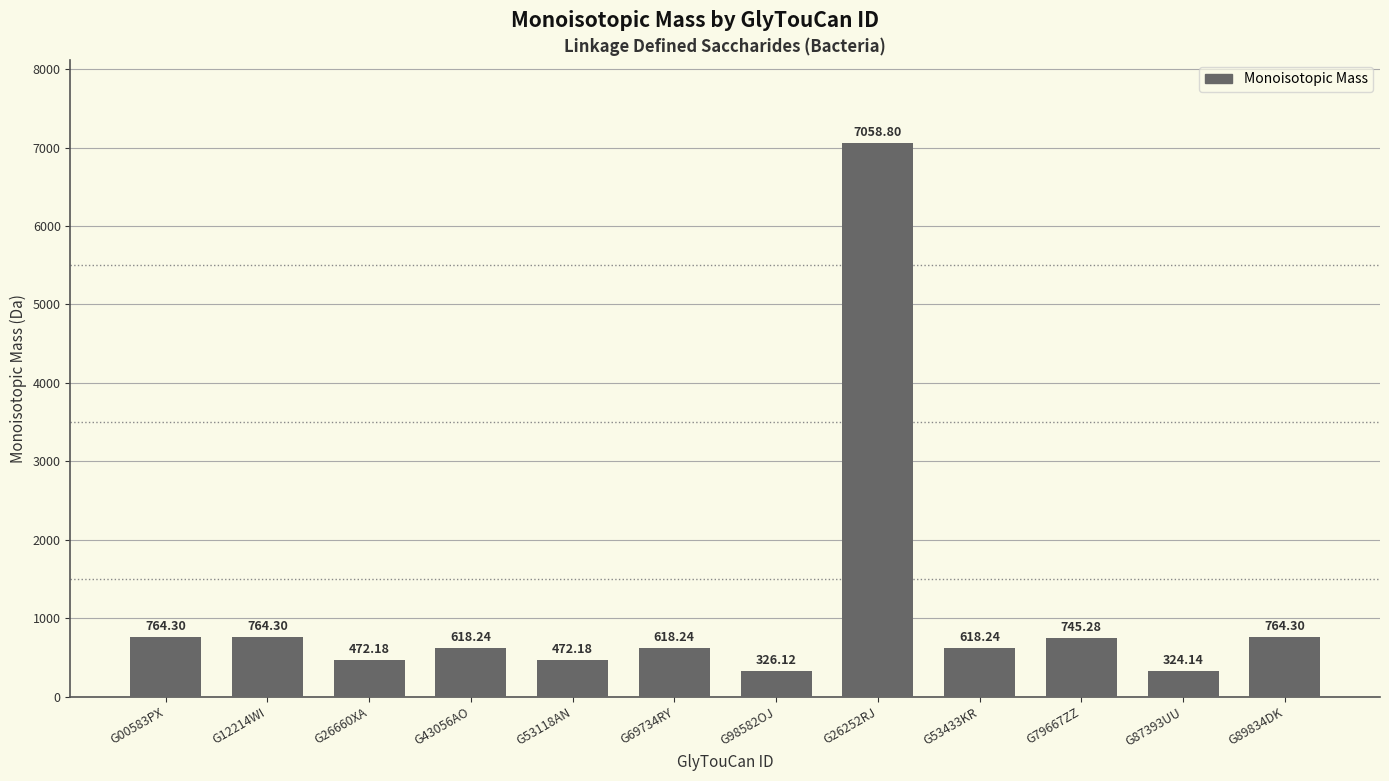

Where does the data first go above 618?

G00583PX